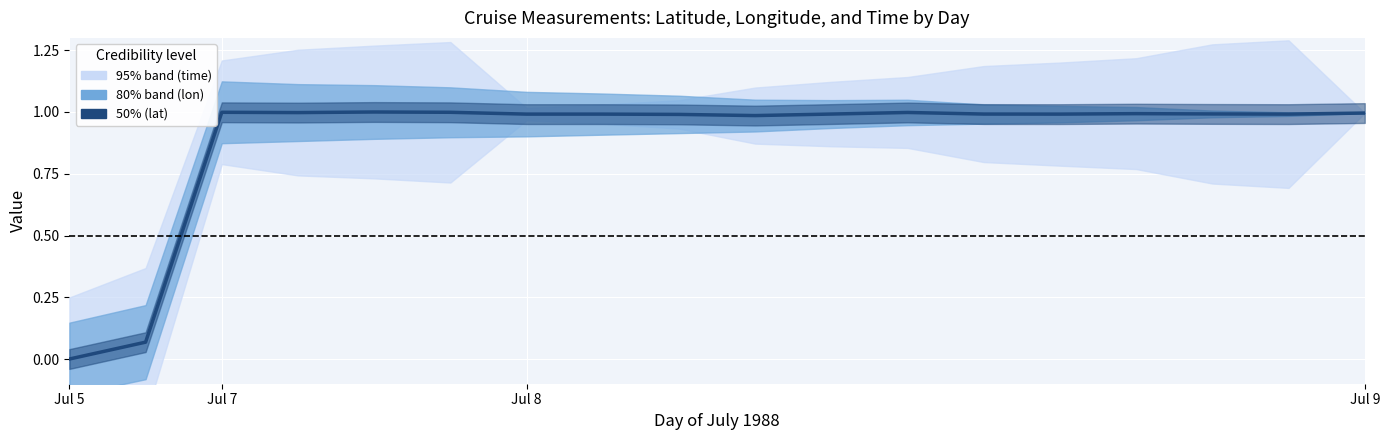

How many points are higher than both their immediate neighbors (excluding endpoints)?

4